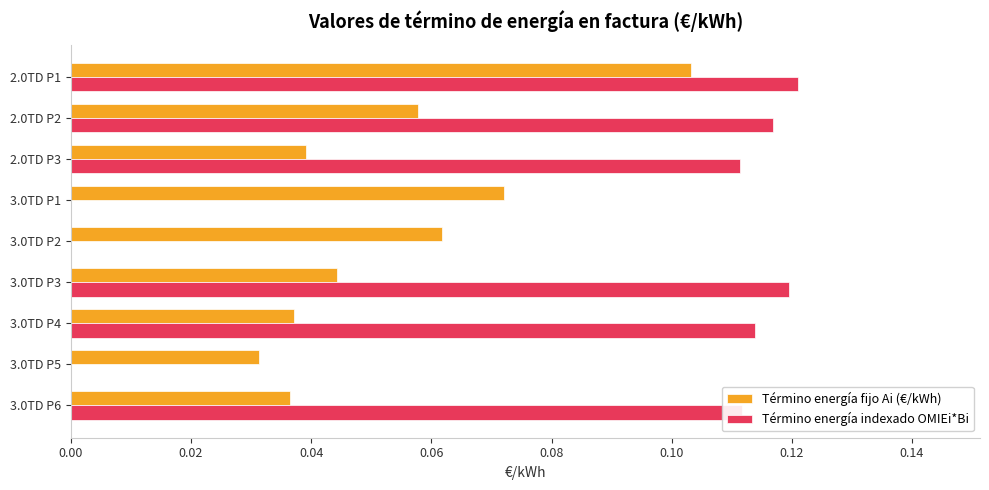

At which category is the sum across all series the highest?

2.0TD P1